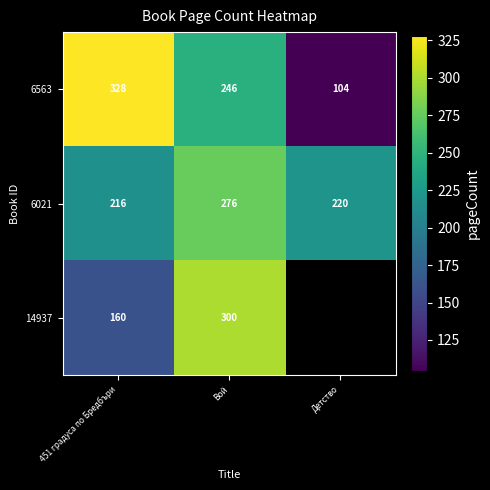

Which has a higher value, 451 градуса по Бредбъри or Детство?

451 градуса по Бредбъри